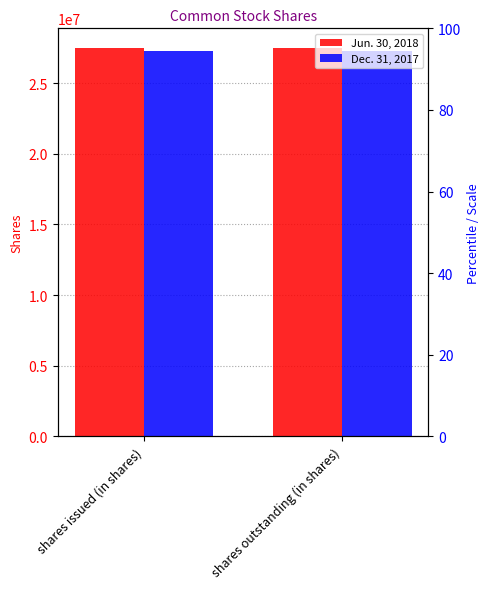

Between shares outstanding (in shares) and shares issued (in shares), which is larger?

shares outstanding (in shares)